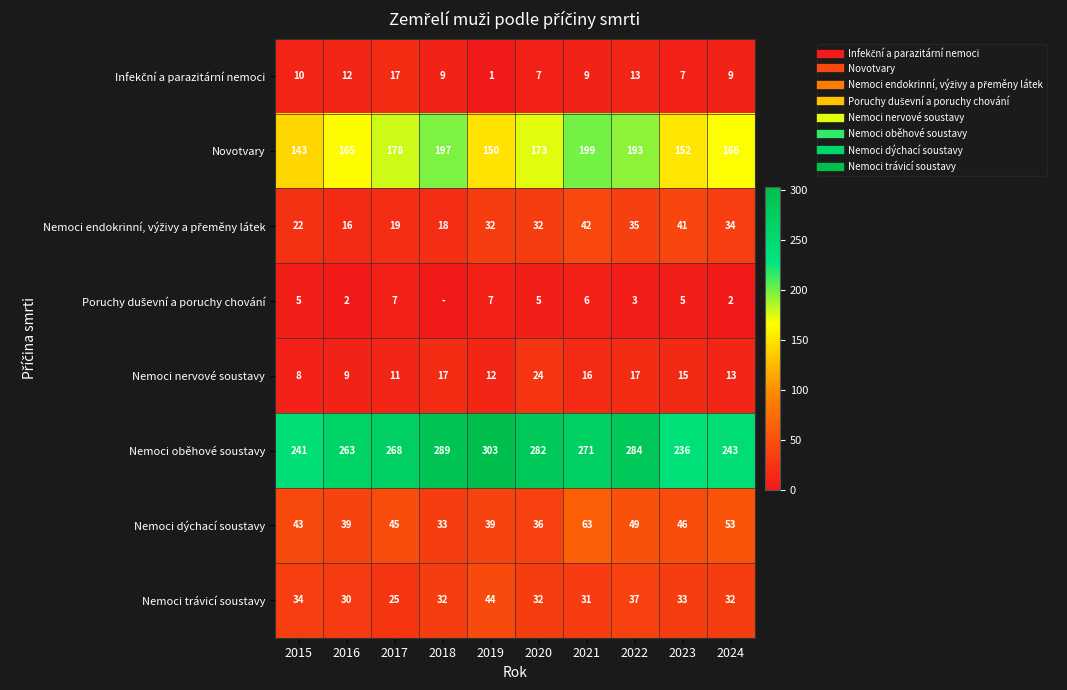

What is the sum of all Nemoci dýchací soustavy values?

446